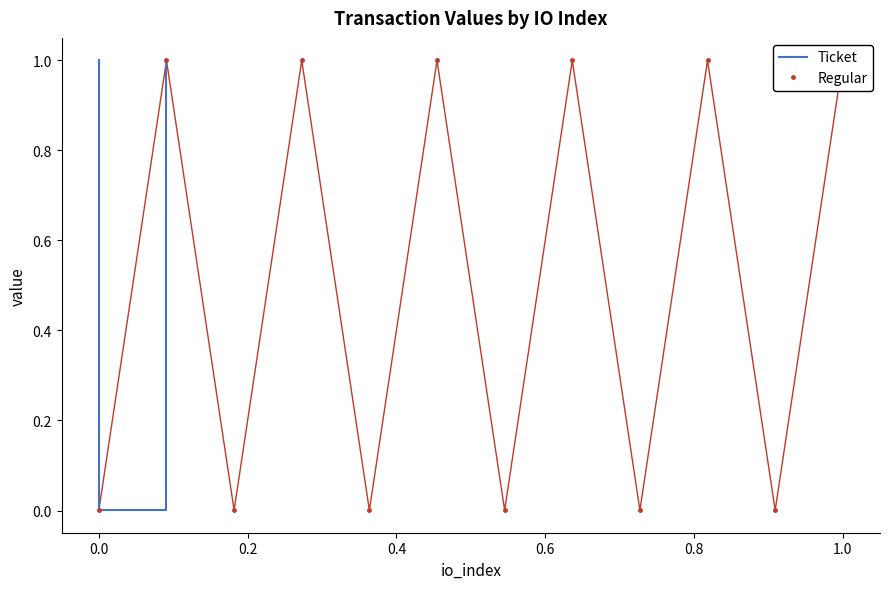

Which series ends up on top after the final intersection of Ticket and Regular?

Regular